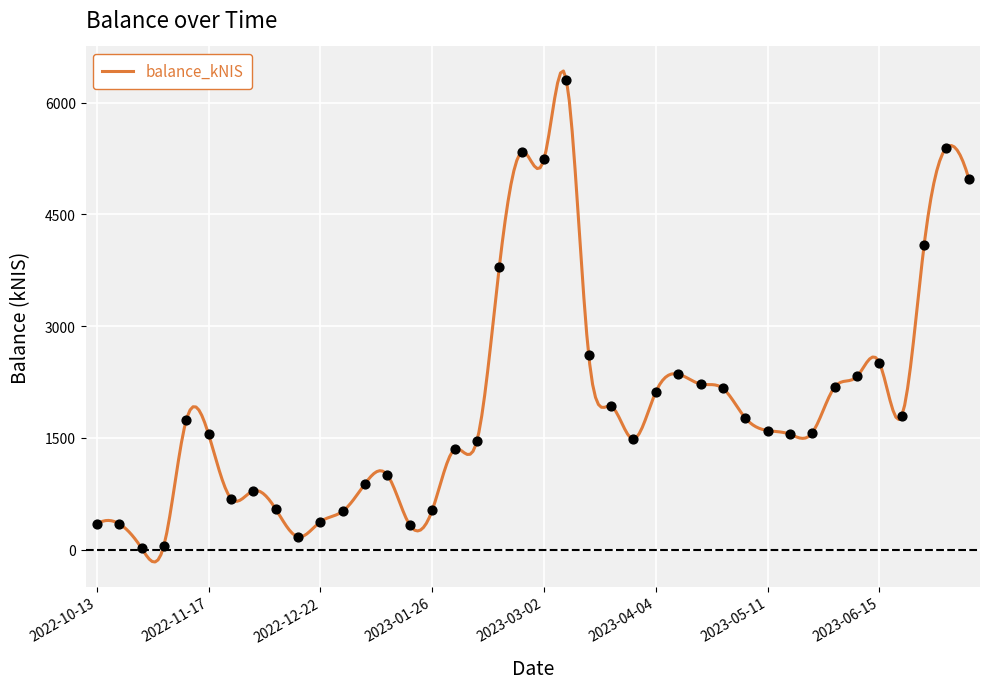

Which has a higher value, 2023-07-13 or 2022-12-29?

2023-07-13